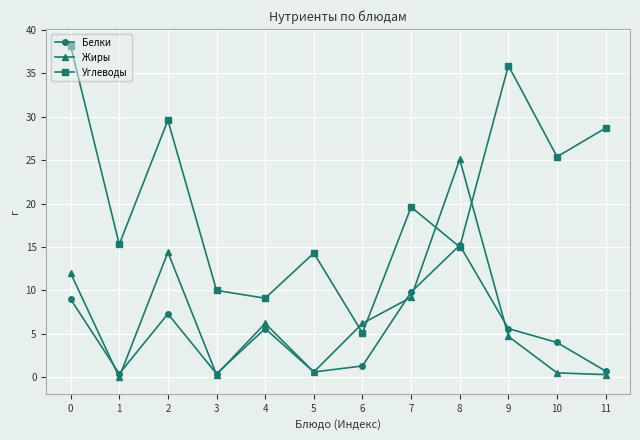

At which category does Углеводы reach its first local valley?

1